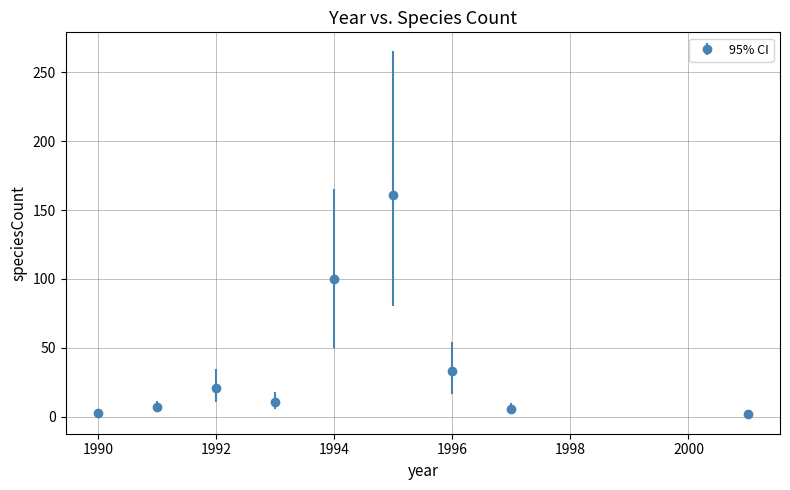

How many points are higher than both their immediate neighbors (excluding endpoints)?

2